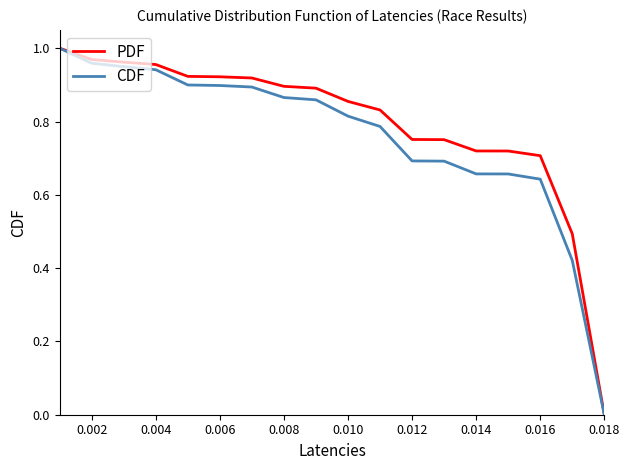

What are all the series names shown in the legend?

PDF, CDF